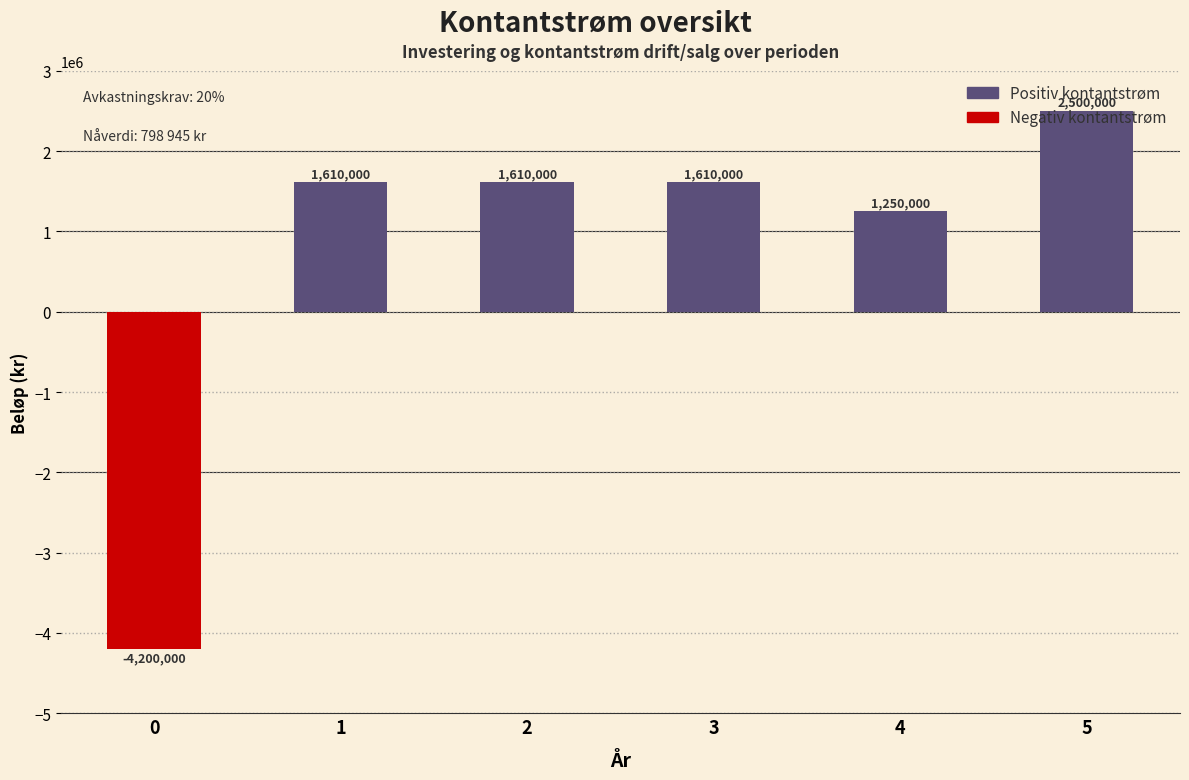

Is it true that the value at 4 is 1250000?

True